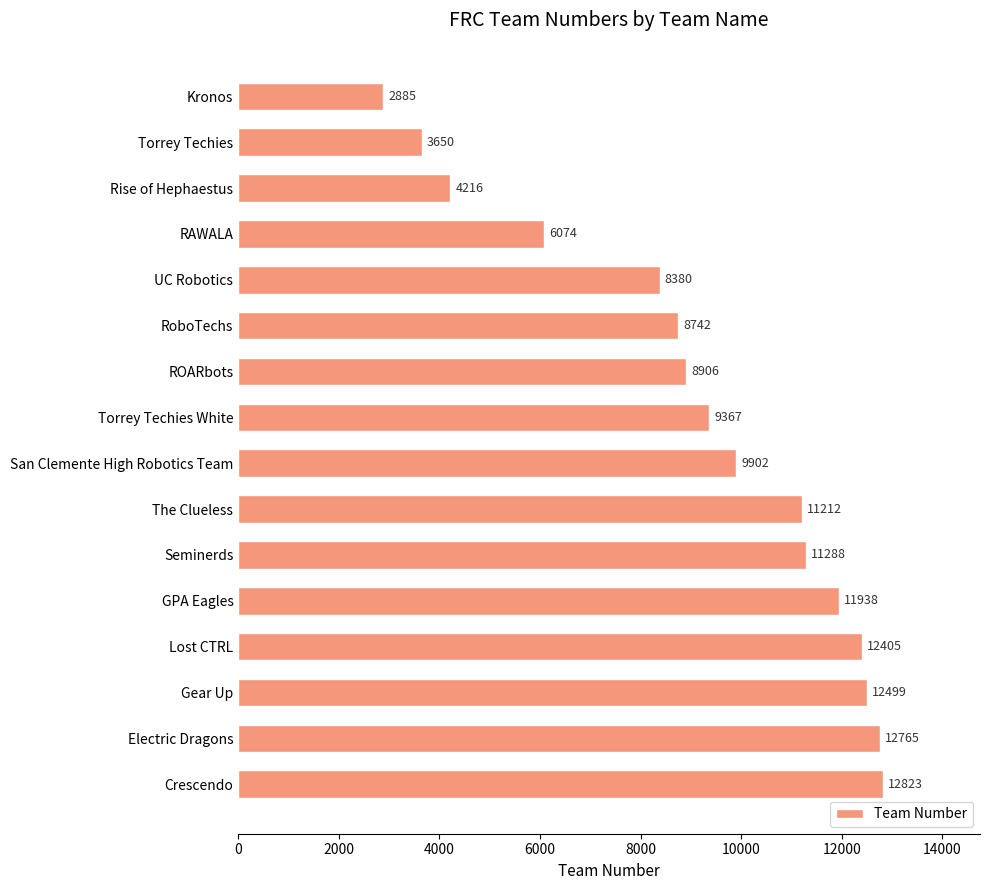

Rank the categories by value from lowest to highest.

Kronos, Torrey Techies, Rise of Hephaestus, RAWALA, UC Robotics, RoboTechs, ROARbots, Torrey Techies White, San Clemente High Robotics Team, The Clueless, Seminerds, GPA Eagles, Lost CTRL, Gear Up, Electric Dragons, Crescendo